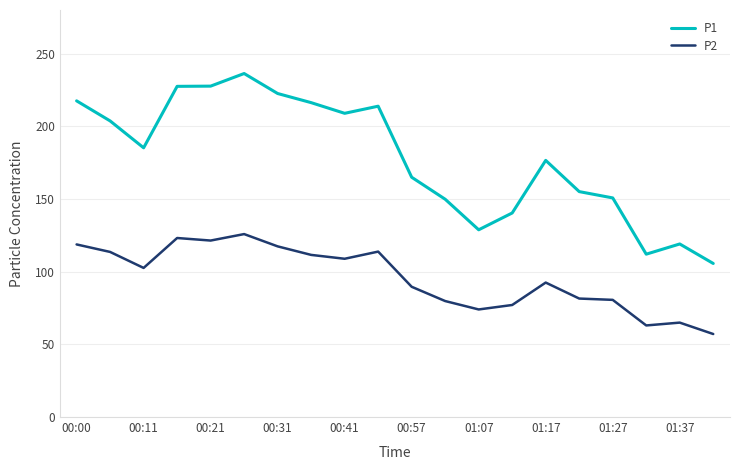

Rank the series by their average value, from highest to lowest.

P1, P2